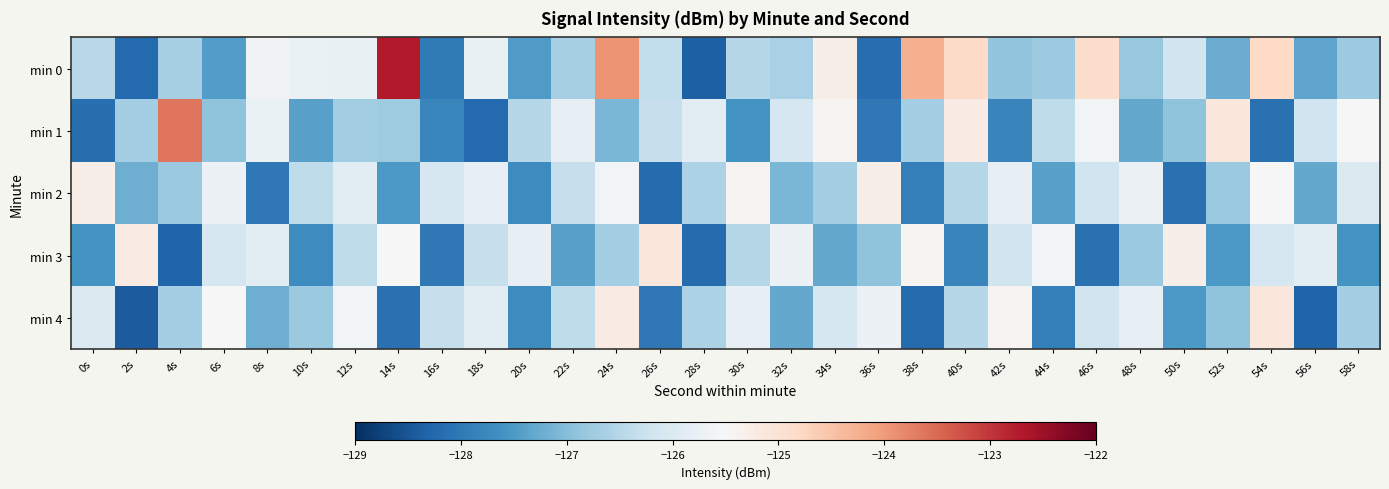

Rank the series at 2s from highest to lowest value.

min 3, min 1, min 2, min 0, min 4